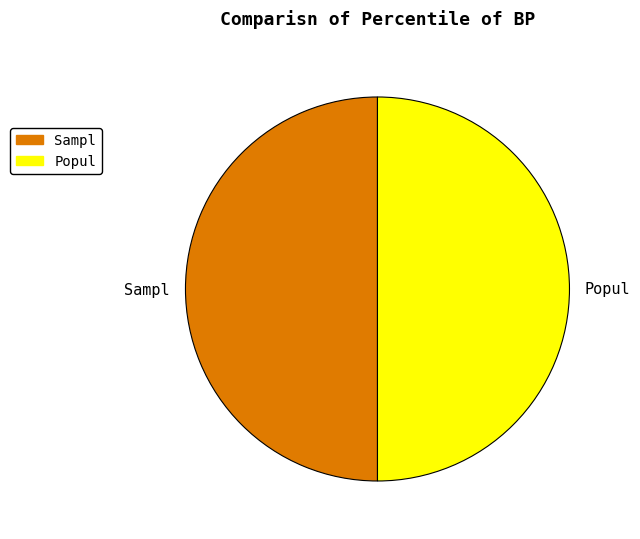

How many segments does this pie chart have?

2